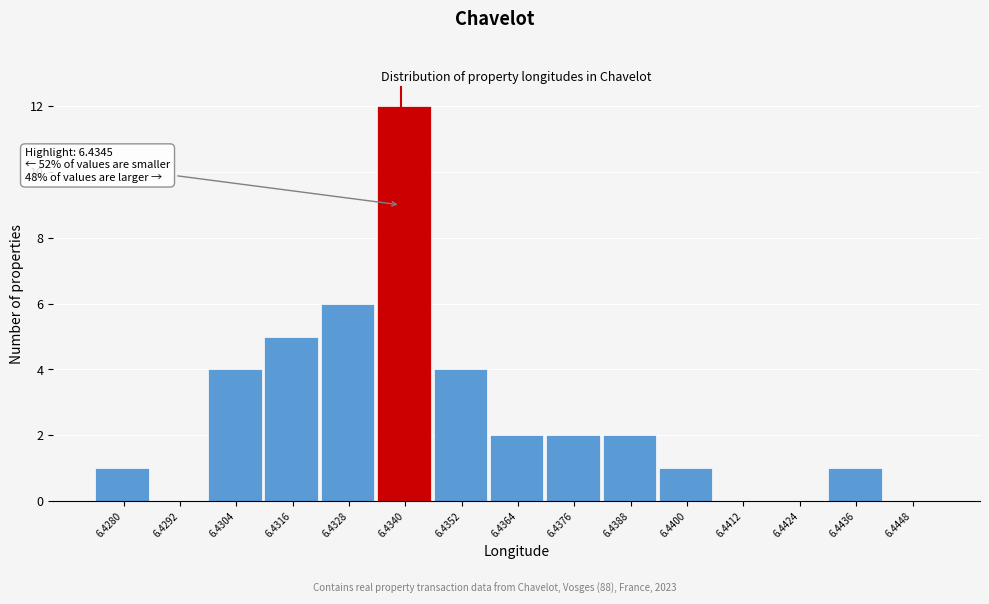

Reading right to left, what are all the values shown in this chart?

6.4448=0	6.4436=1	6.4424=0	6.4412=0	6.4400=1	6.4388=2	6.4376=2	6.4364=2	6.4352=4	6.4340=12	6.4328=6	6.4316=5	6.4304=4	6.4292=0	6.4280=1